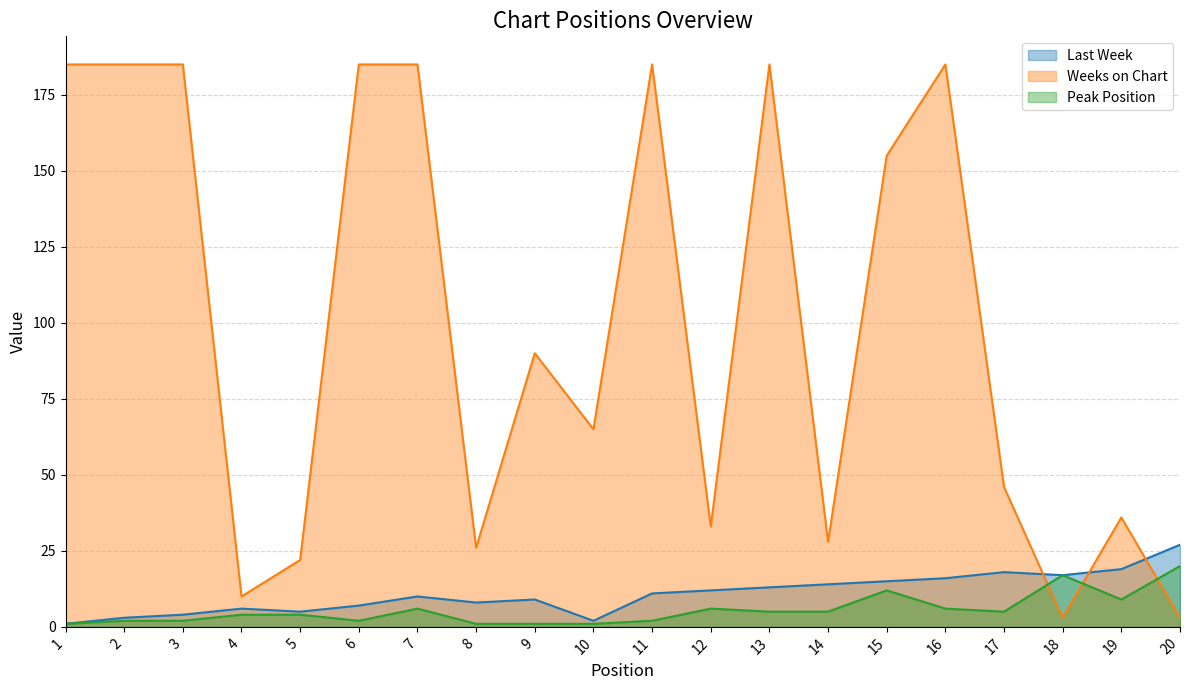

Does the chart have visible grid lines?

Yes